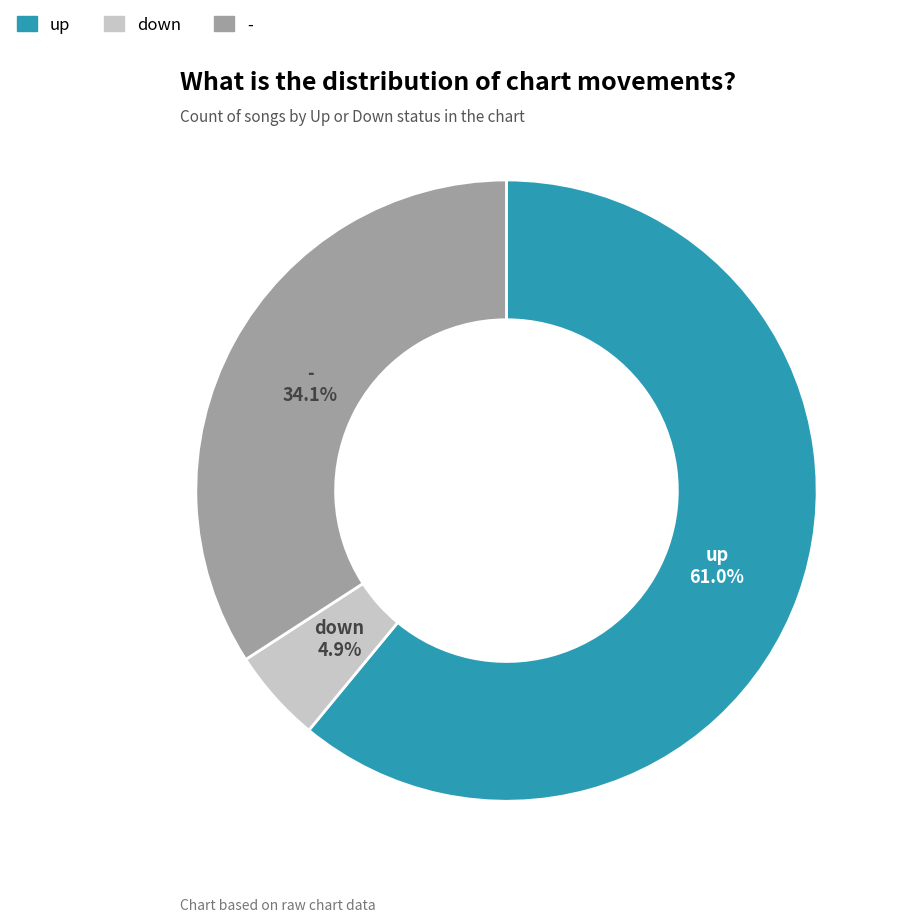

What is the majority slice?

up